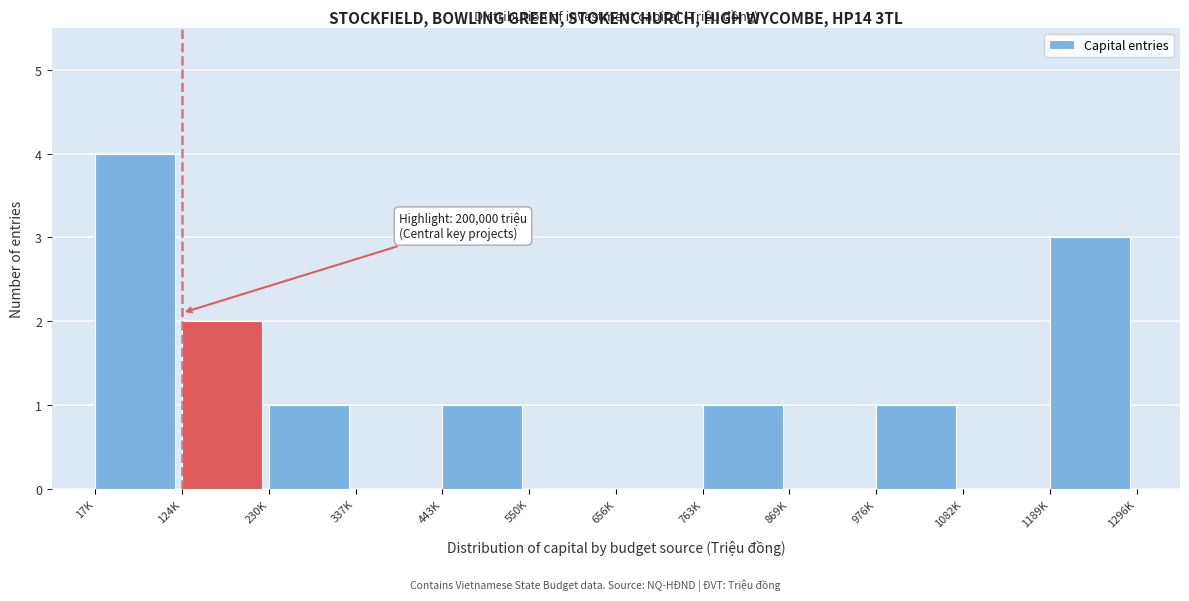

Reading left to right, list all the values displayed in this chart.

17K=4	124K=2	230K=1	337K=0	443K=1	550K=0	656K=0	763K=1	869K=0	976K=1	1082K=0	1189K=3